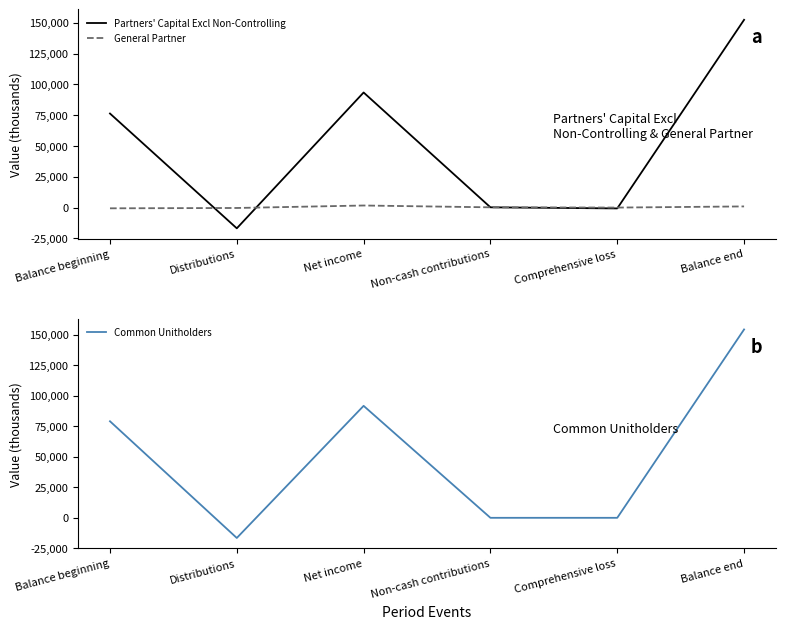

What is the value of the Partners' Capital Excl Non-Controlling point at the 5th from the left?

-692